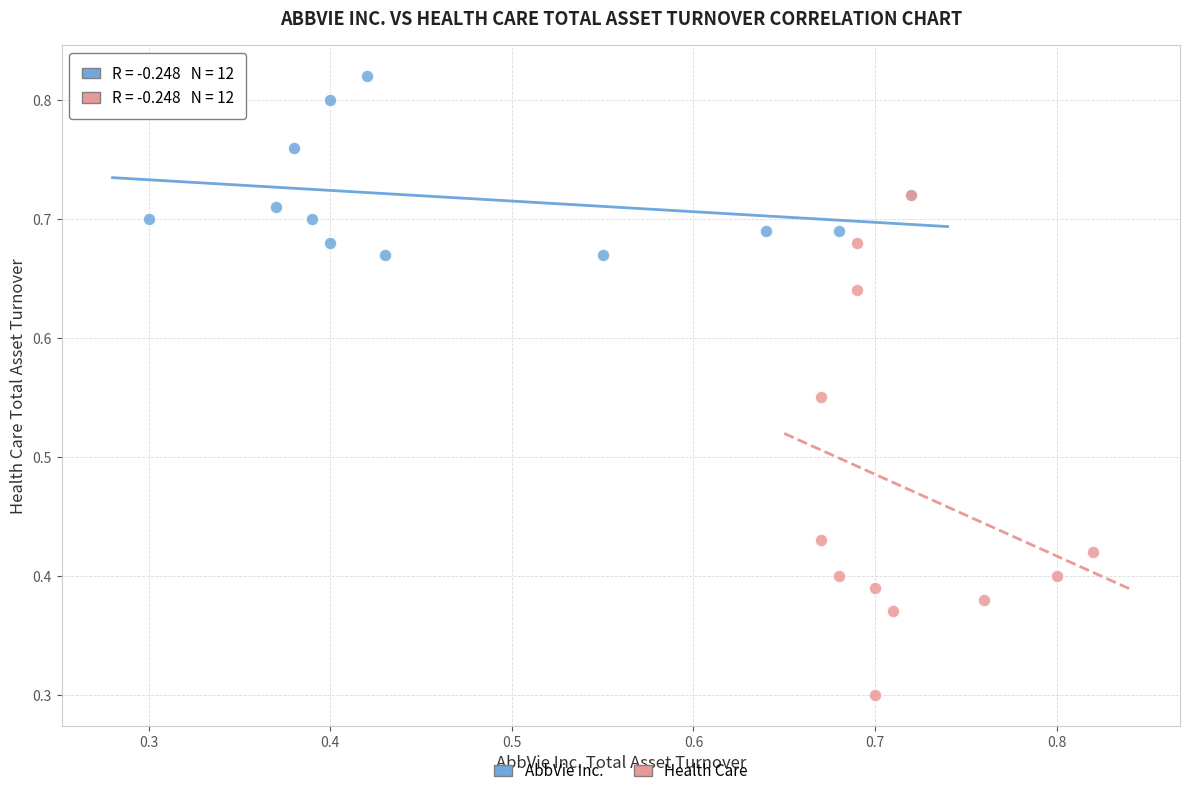

Which series contains the lowest Y value?

Health Care